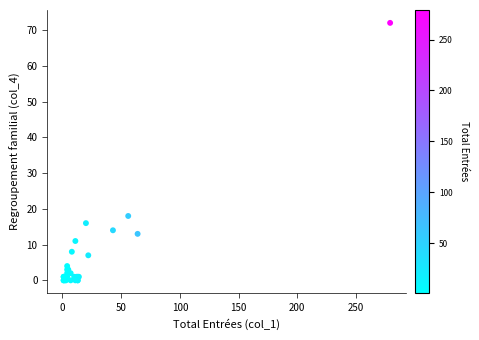

What Y value in the scatter plot is closest to 36?

18